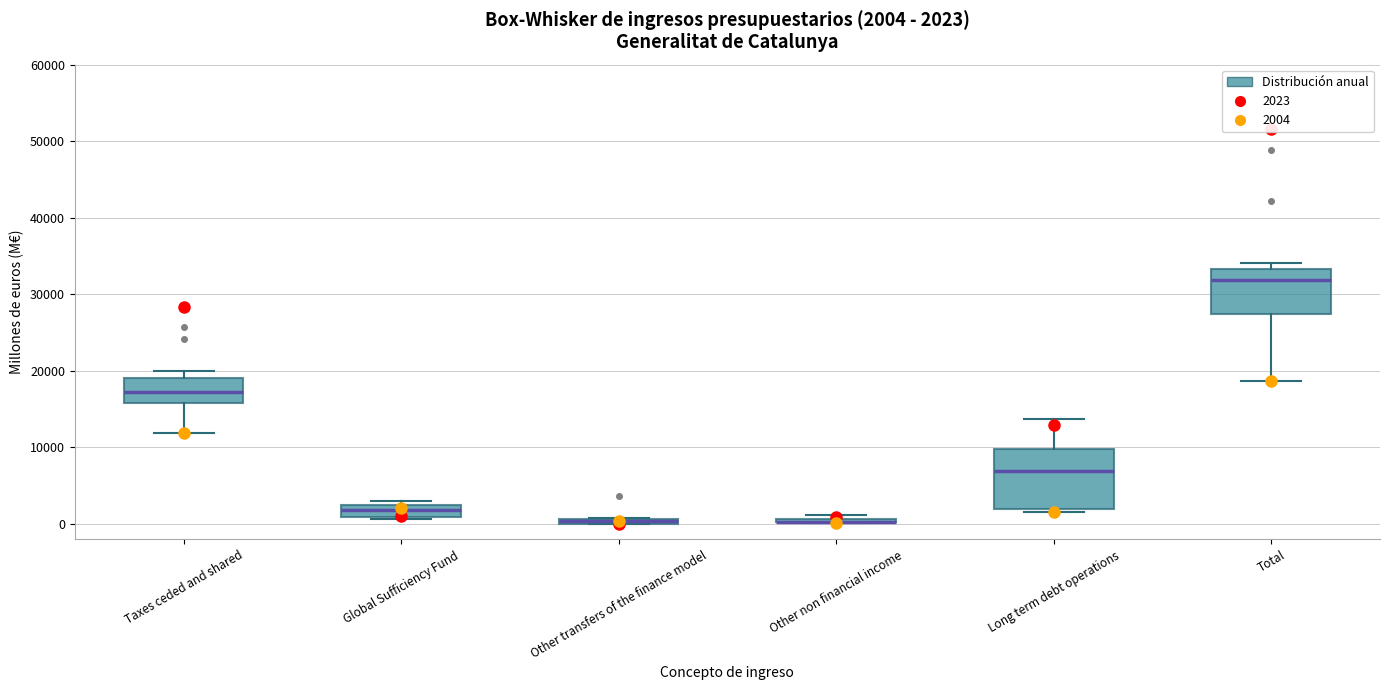

Comparing the boxes themselves (not the whiskers), which one is the tallest?

Long term debt operations